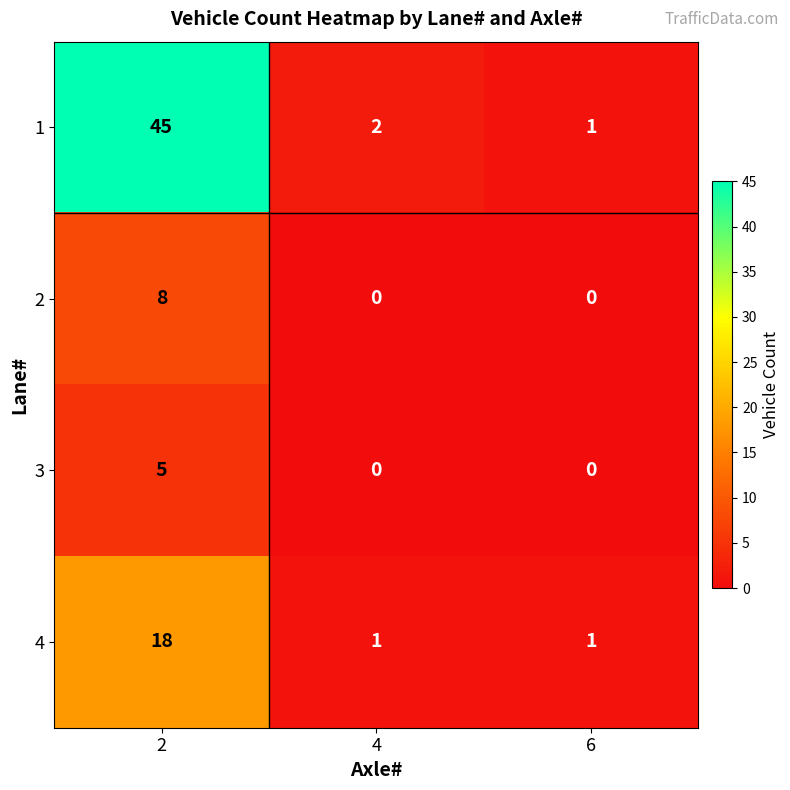

The 1 series shows 2 at 4. True or false?

True